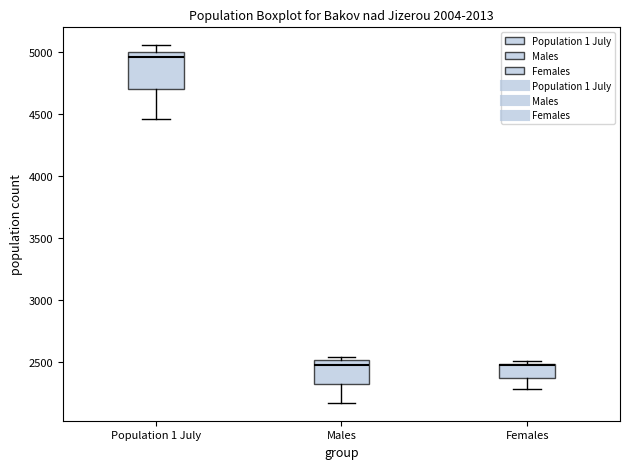

Comparing the boxes themselves (not the whiskers), which one is the tallest?

Population 1 July